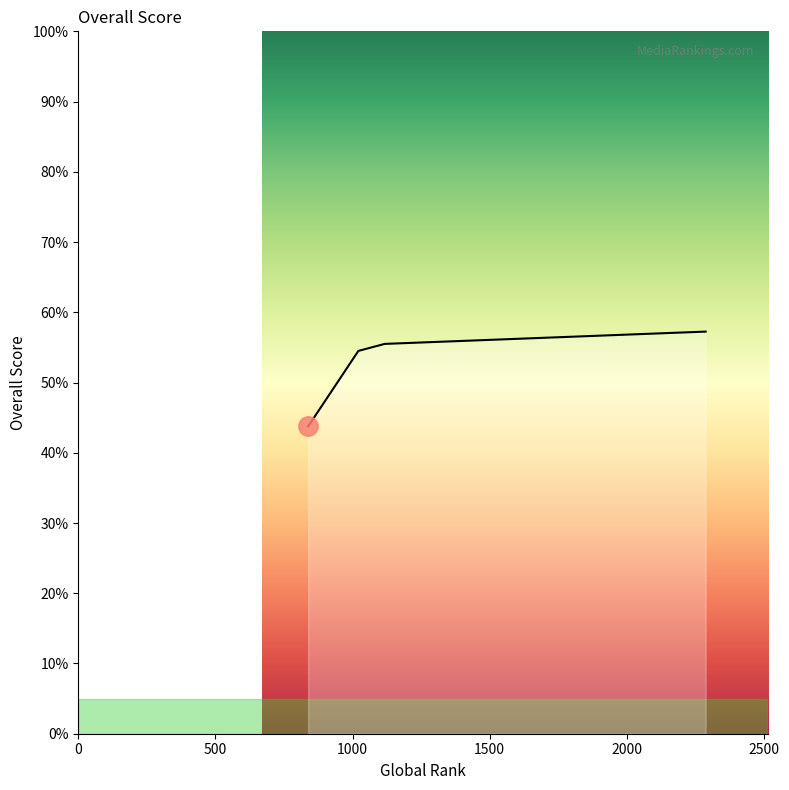

Does the chart display data point markers on the line(s)?

No